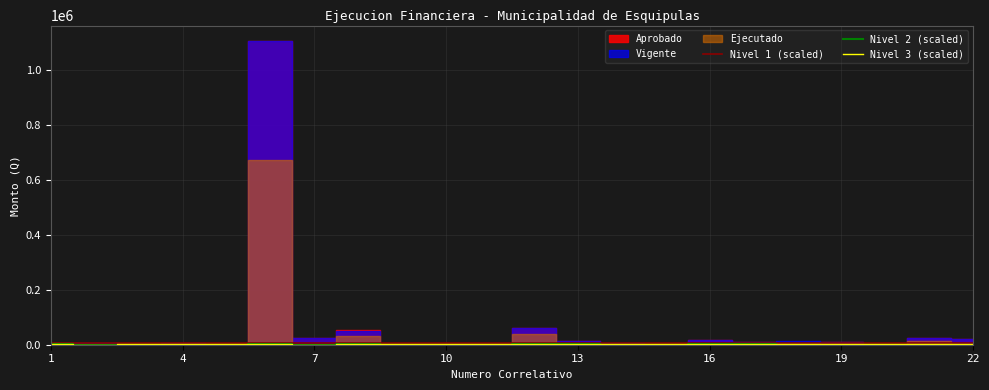

Is it true that Nivel 1 (scaled) equals 8000 at 22?

True